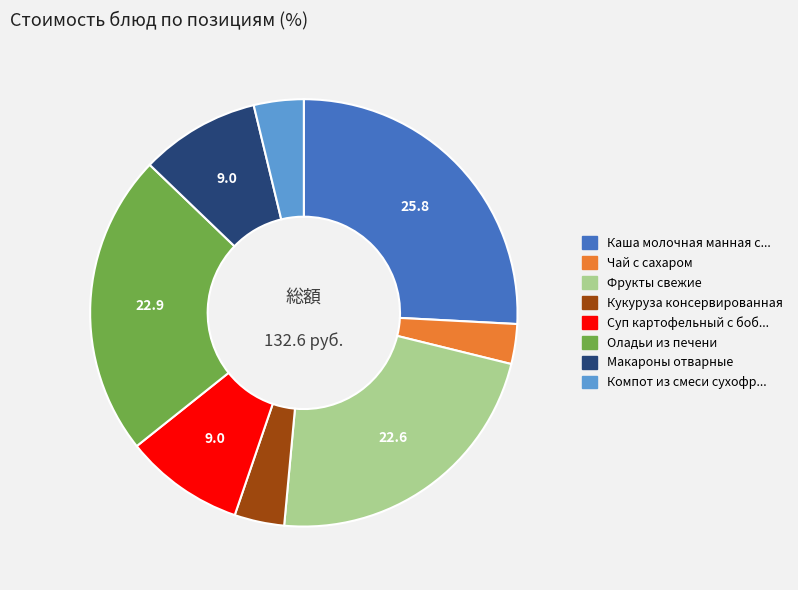

Is there any slice that represents more than half of the pie?

No